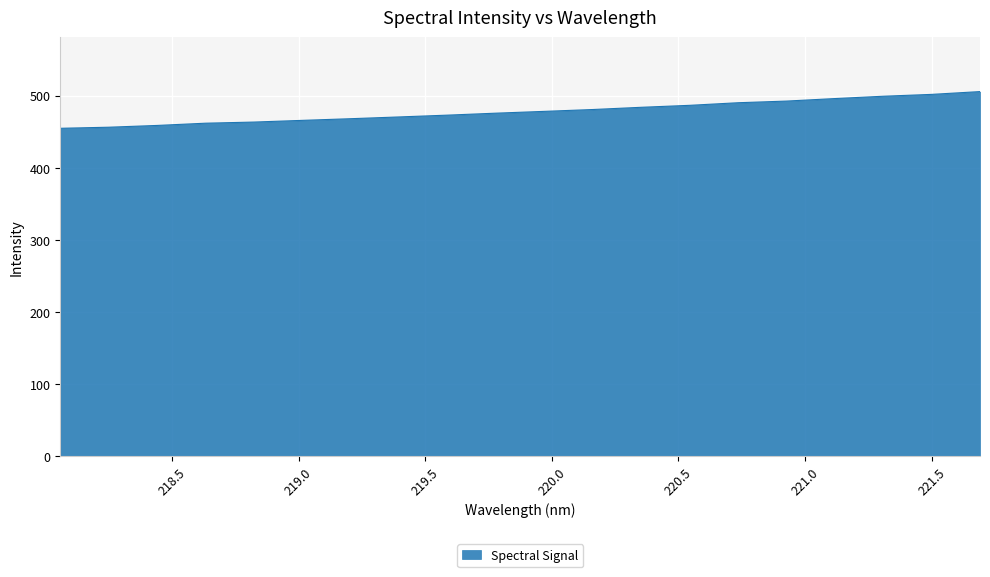

What is the difference between the maximum and minimum values?

50.9